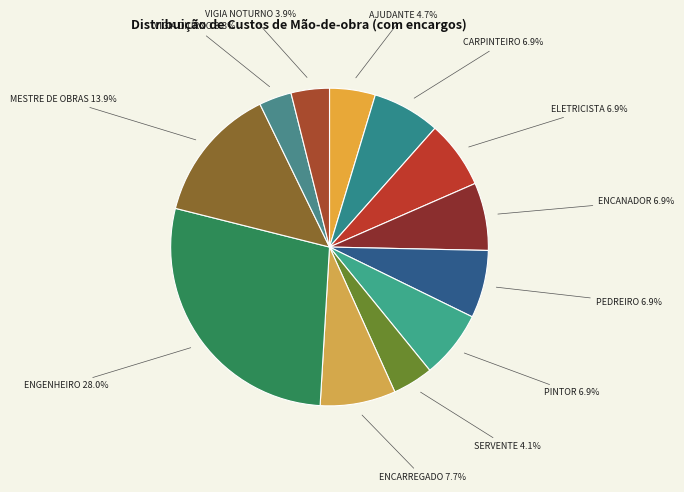

How many segments does this pie chart have?

12